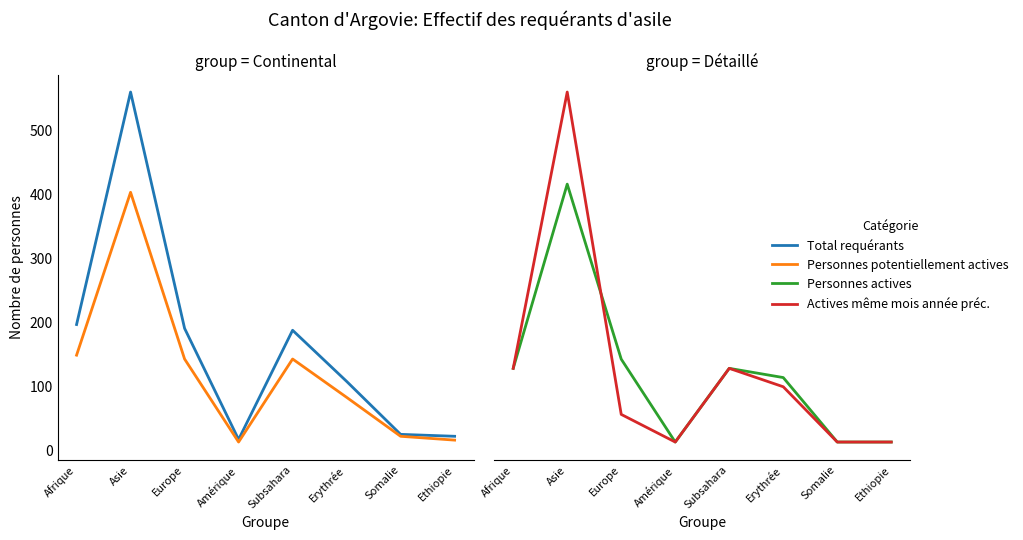

Is the value of Personnes potentiellement actives at Afrique greater than the value of Total requérants at Ethiopie?

Yes